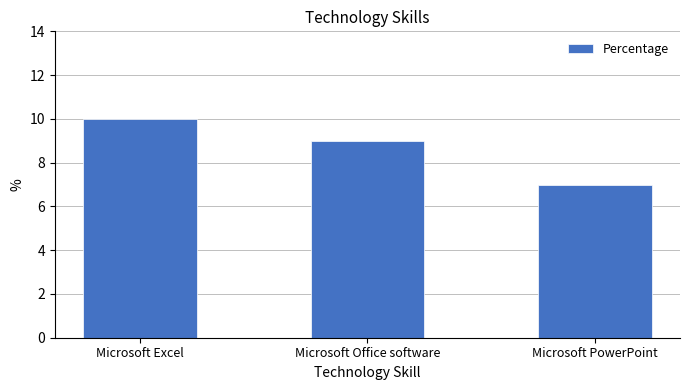

What value does the data have at Microsoft Excel?

10